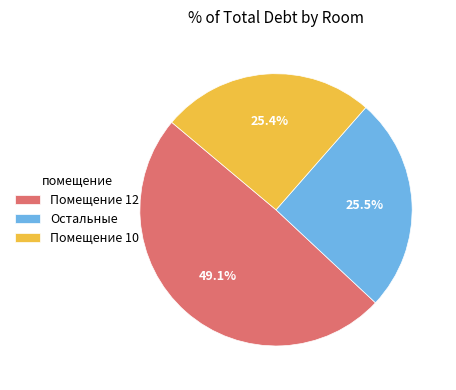

Is there a majority slice in this chart?

No